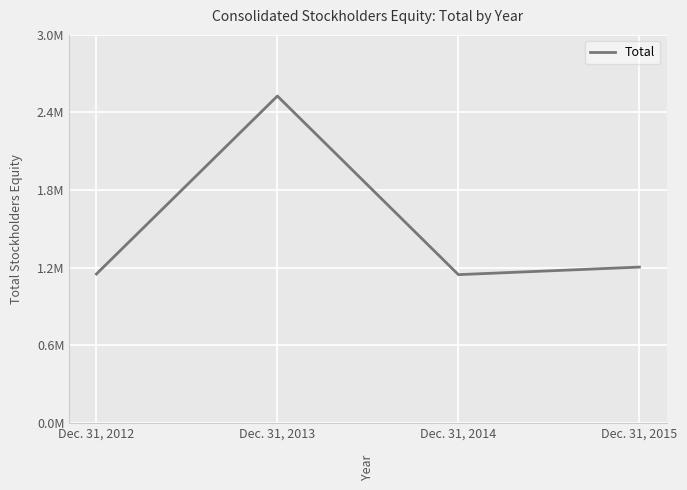

The chart shows a value of 1935936 at Dec. 31, 2014. True or false?

False